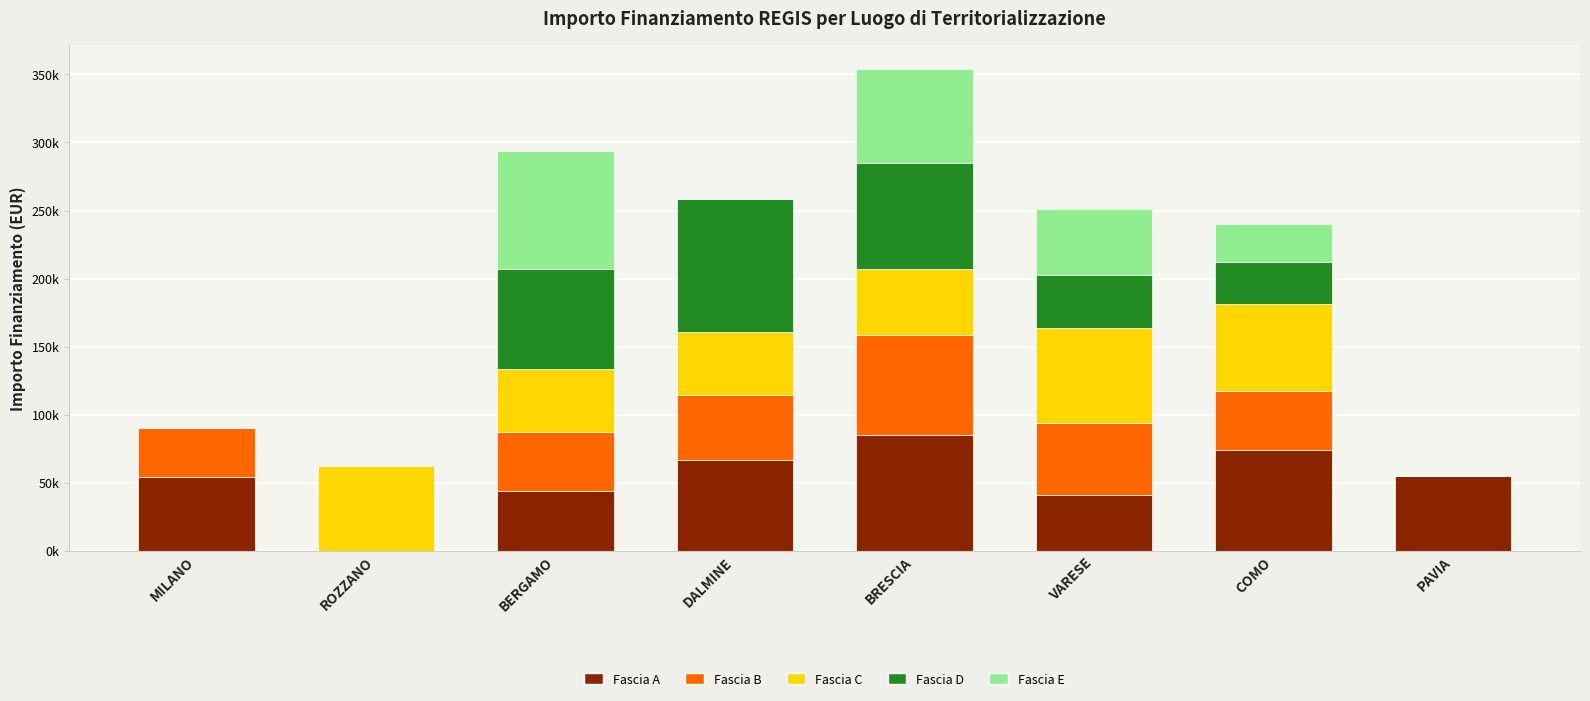

Are the bars horizontal?

No